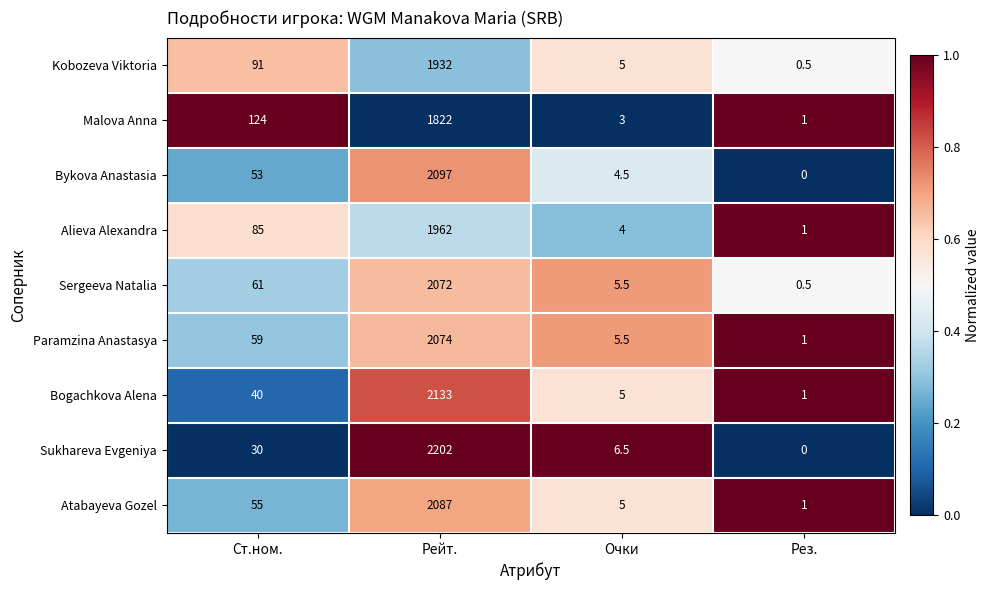

What is the total value across all series at Рез.?

6.0